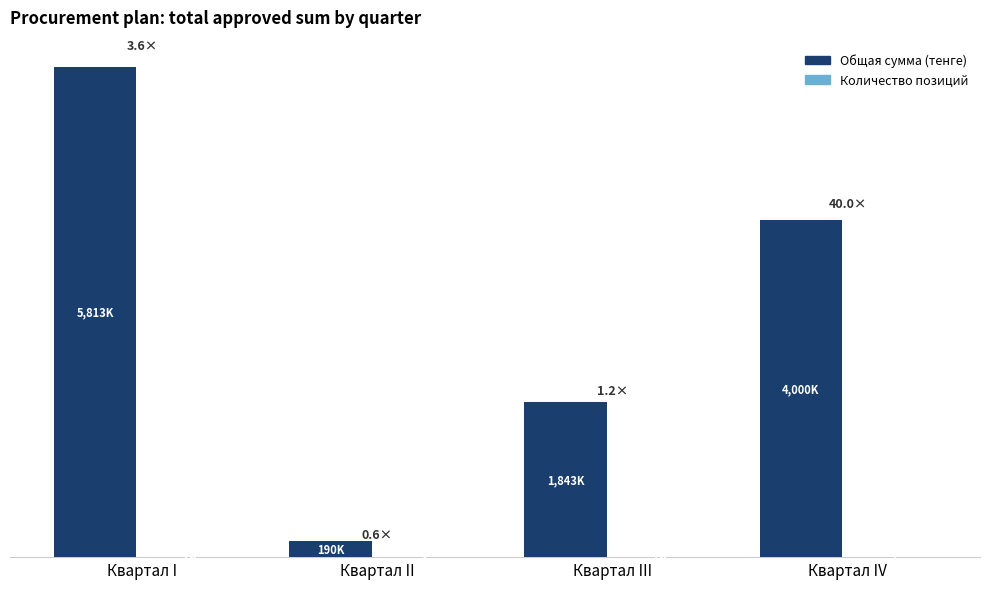

Reading left to right, list all the values displayed in this chart.

Общая сумма (тенге): Квартал I=5813100	Квартал II=190000	Квартал III=1843100	Квартал IV=4000000
Количество позиций: Квартал I=16	Квартал II=3	Квартал III=16	Квартал IV=1